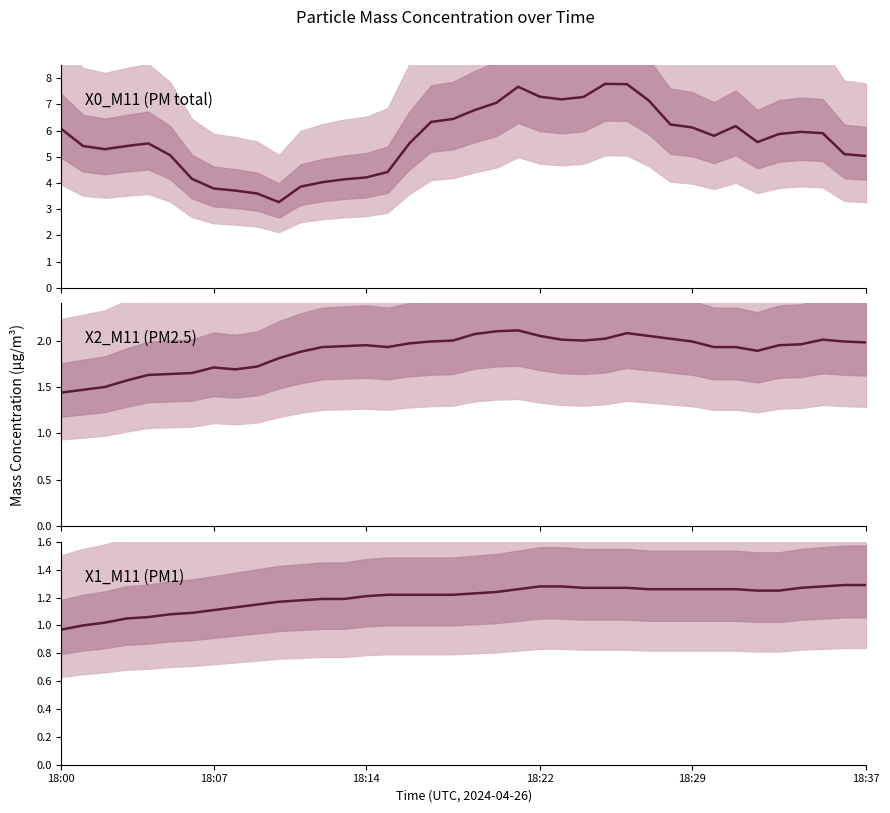

True or false: X1_M11 and X2_M11 cross at least once.

False